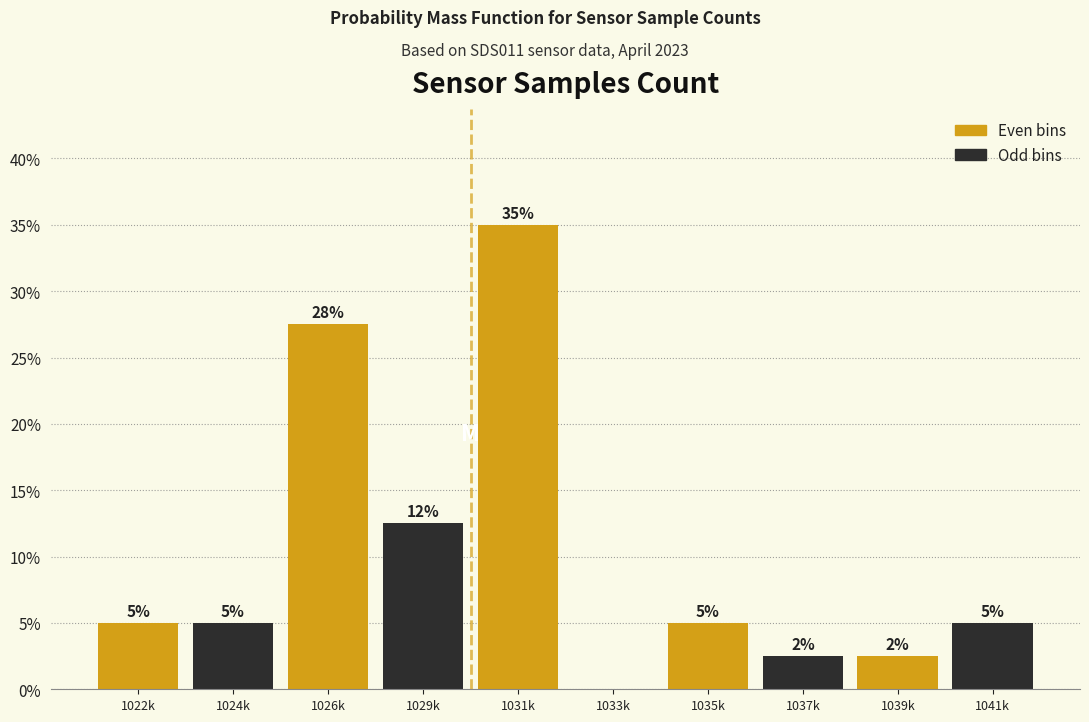

What value does the data have at 1024k?

5.0